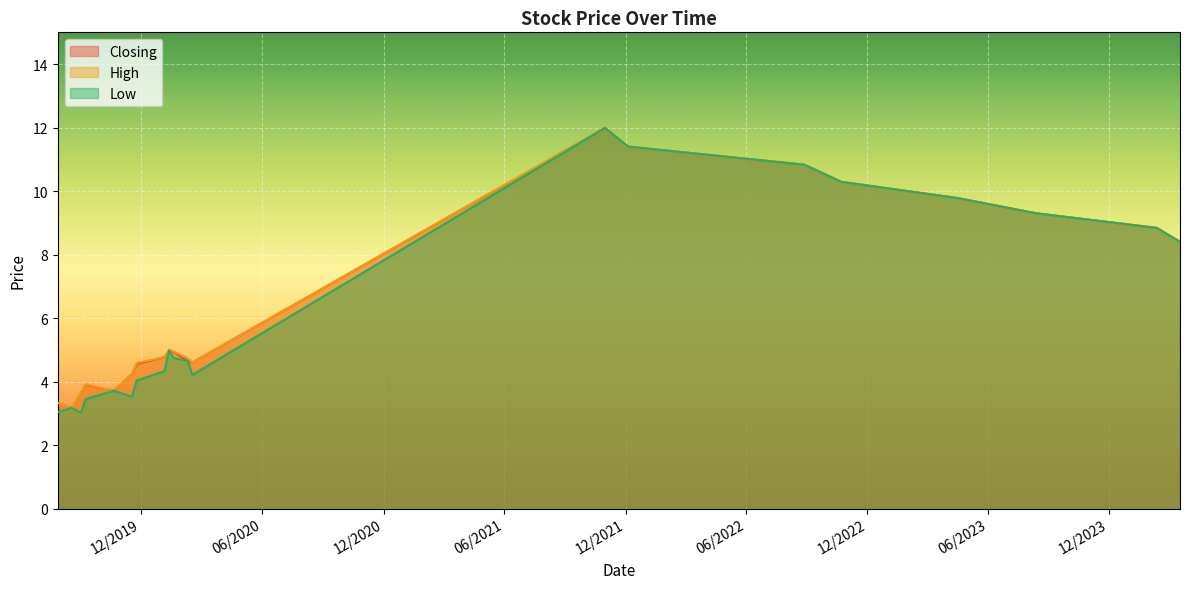

What is the minimum value for Low?

3.0